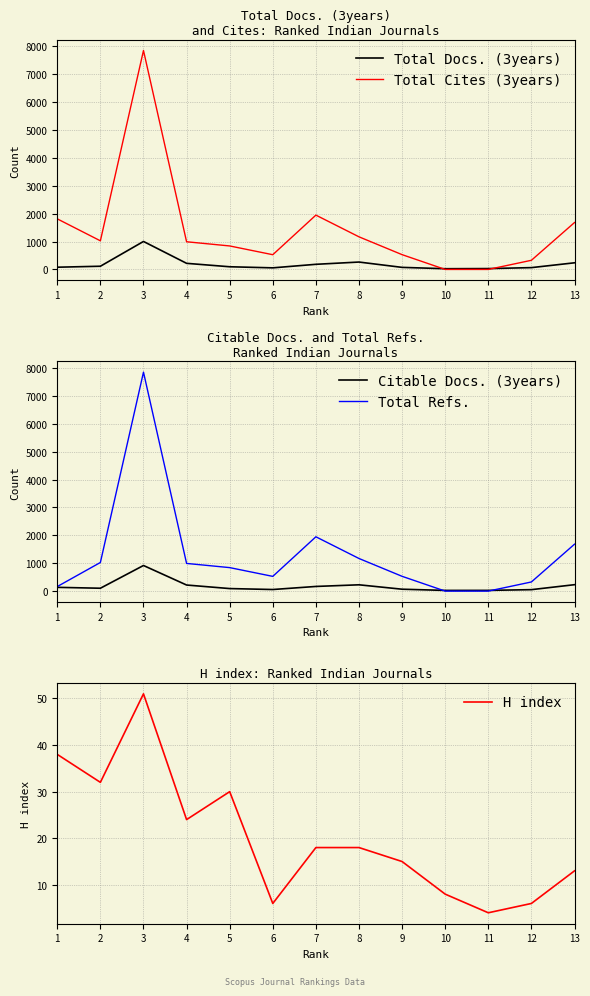

True or false: Total Cites (3years) and H index intersect in this chart.

True